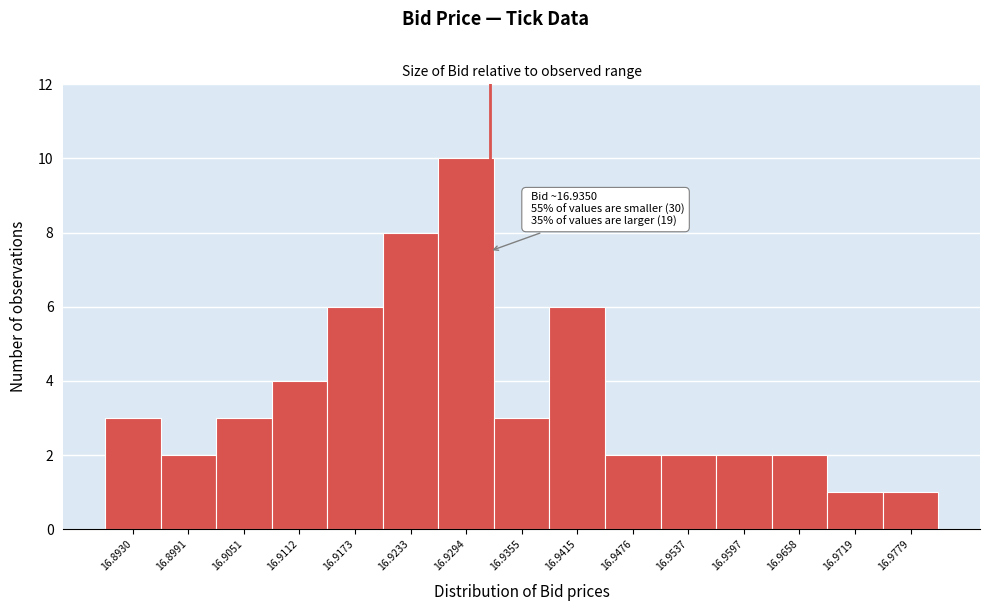

Reading right to left, list all the values displayed in this chart.

16.9779=1	16.9719=1	16.9658=2	16.9597=2	16.9537=2	16.9476=2	16.9415=6	16.9355=3	16.9294=10	16.9233=8	16.9173=6	16.9112=4	16.9051=3	16.8991=2	16.8930=3